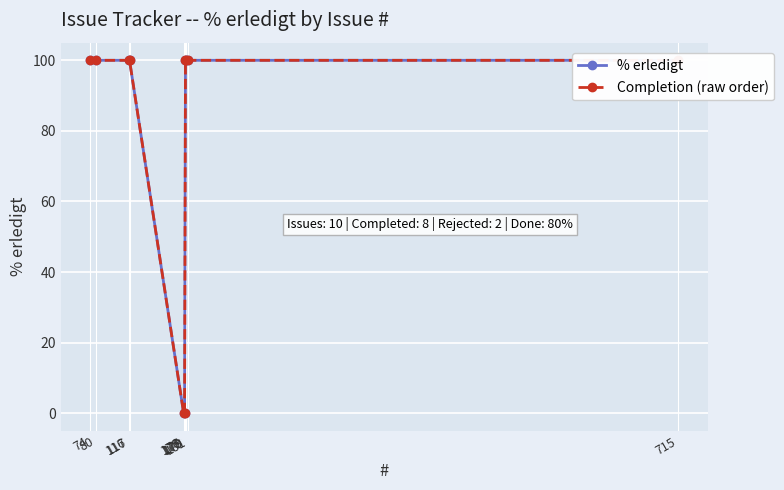

True or false: % erledigt has a value of -42 at 176.

False